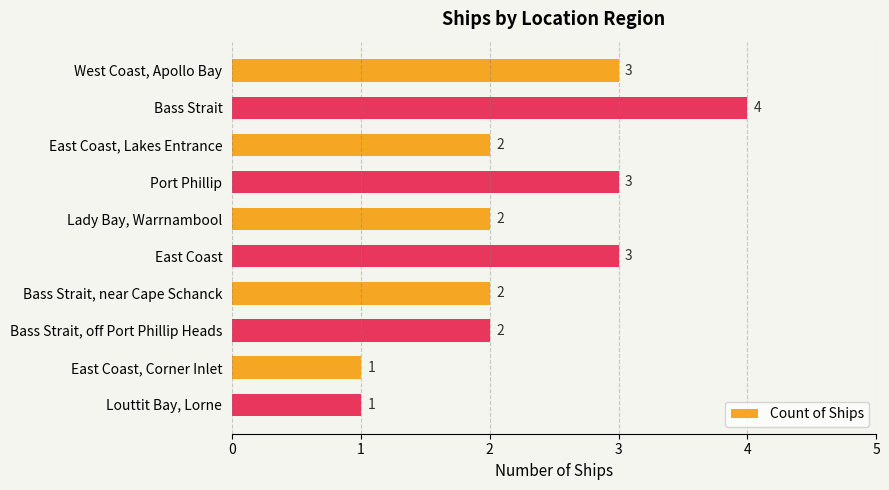

Is it true that the value at Bass Strait is 6?

False